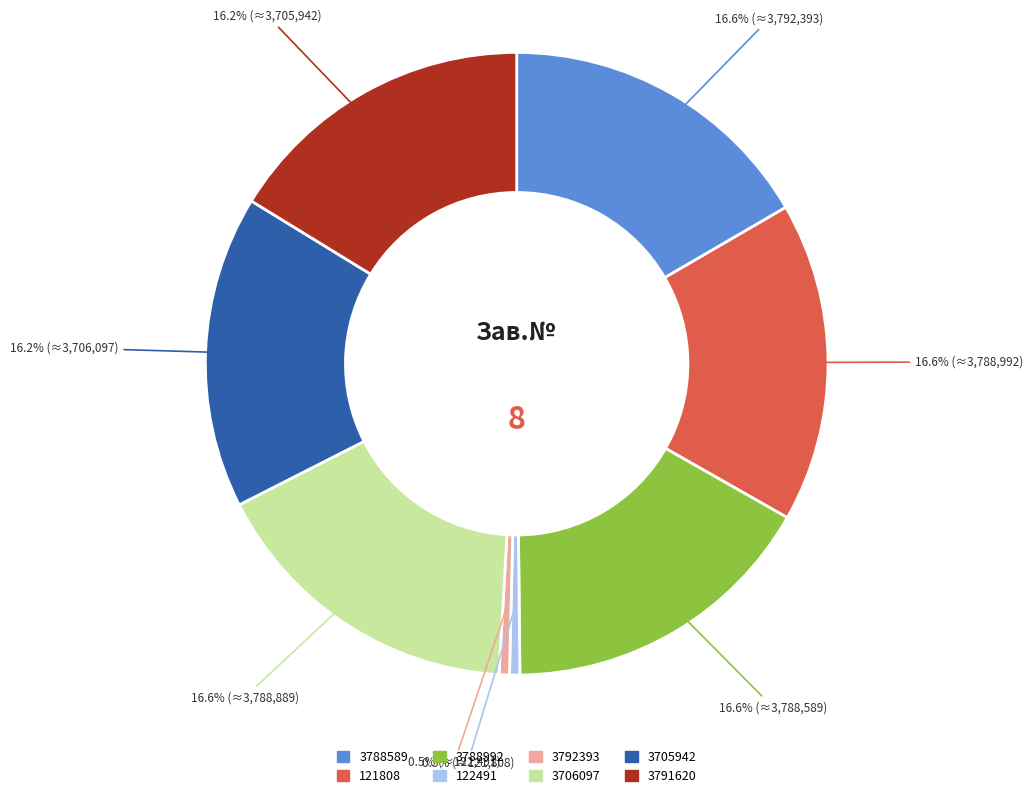

Does 122491 represent more than half of the total?

No